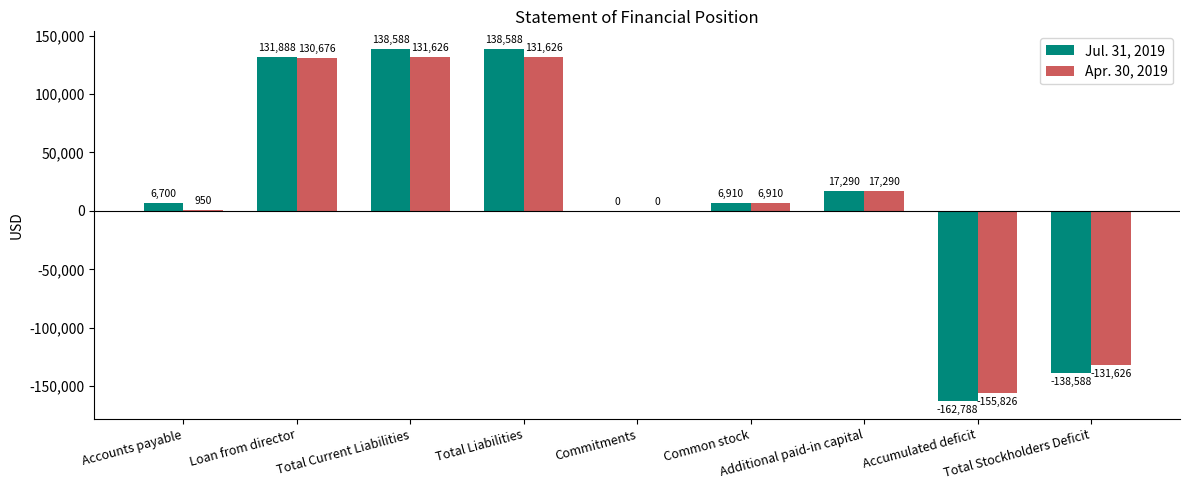

At which label is Apr. 30, 2019 closest to -12100?

Commitments